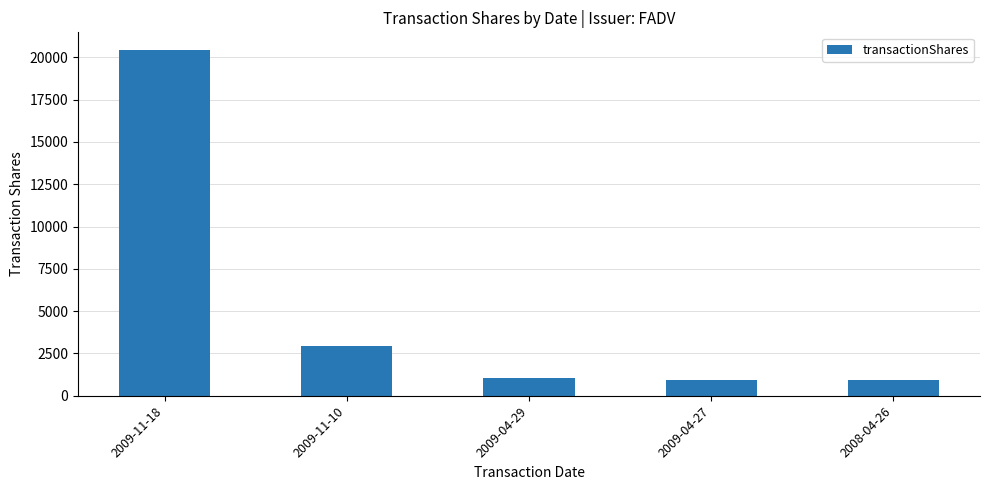

At which category does the chart reach its peak across all series?

2009-11-18